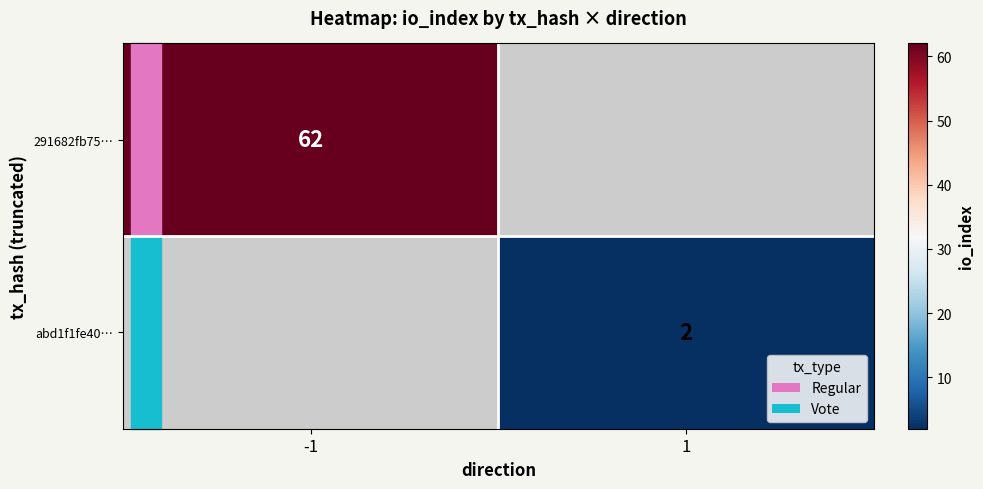

Is it true that 291682fb75… equals 40 at -1?

False